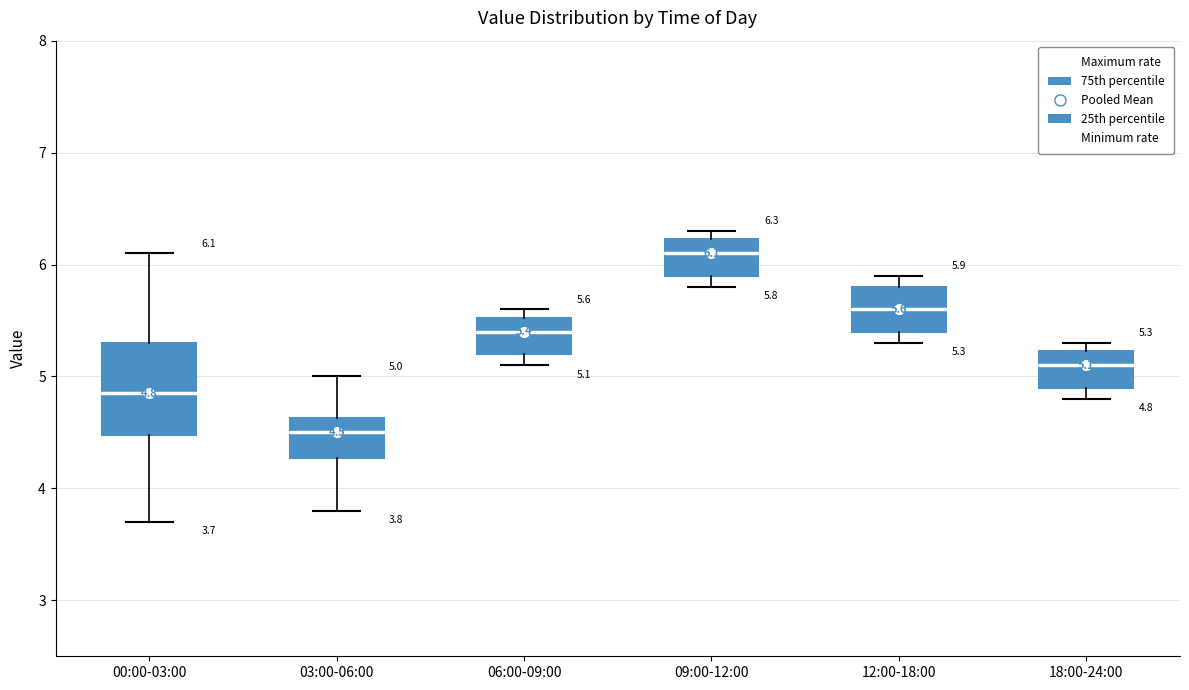

Comparing the boxes themselves (not the whiskers), which one is the tallest?

00:00-03:00